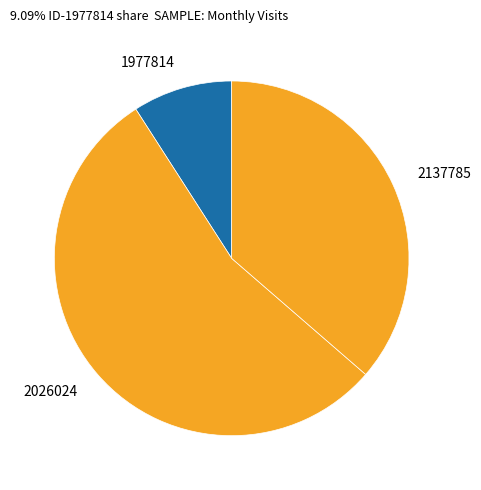

How many segments does this pie chart have?

3